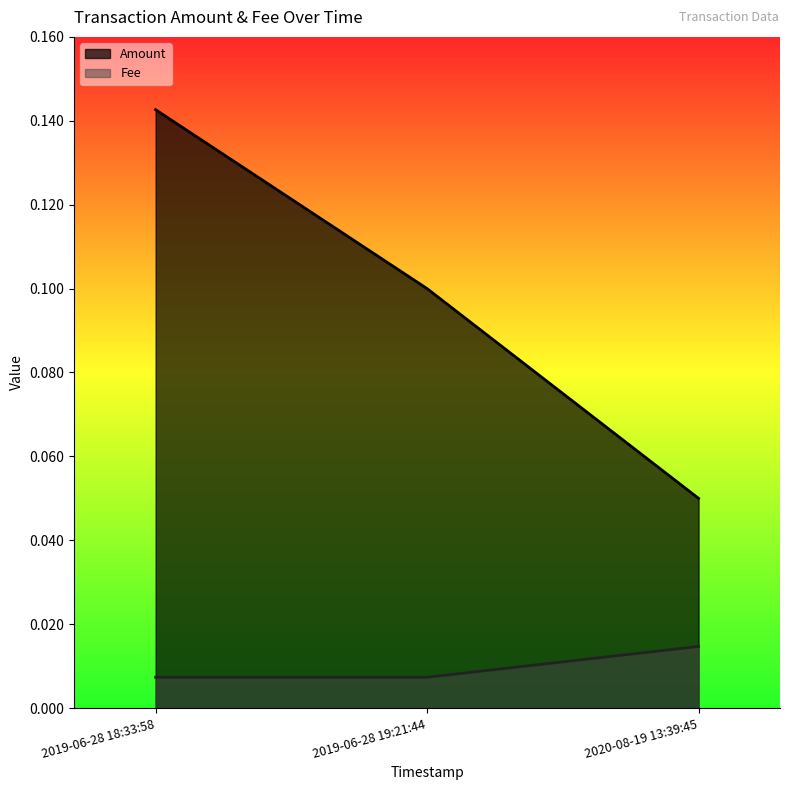

Reading left to right, list all the values displayed in this chart.

Amount: 0.1	0.1	0.1
Fee: 0.0	0.0	0.0